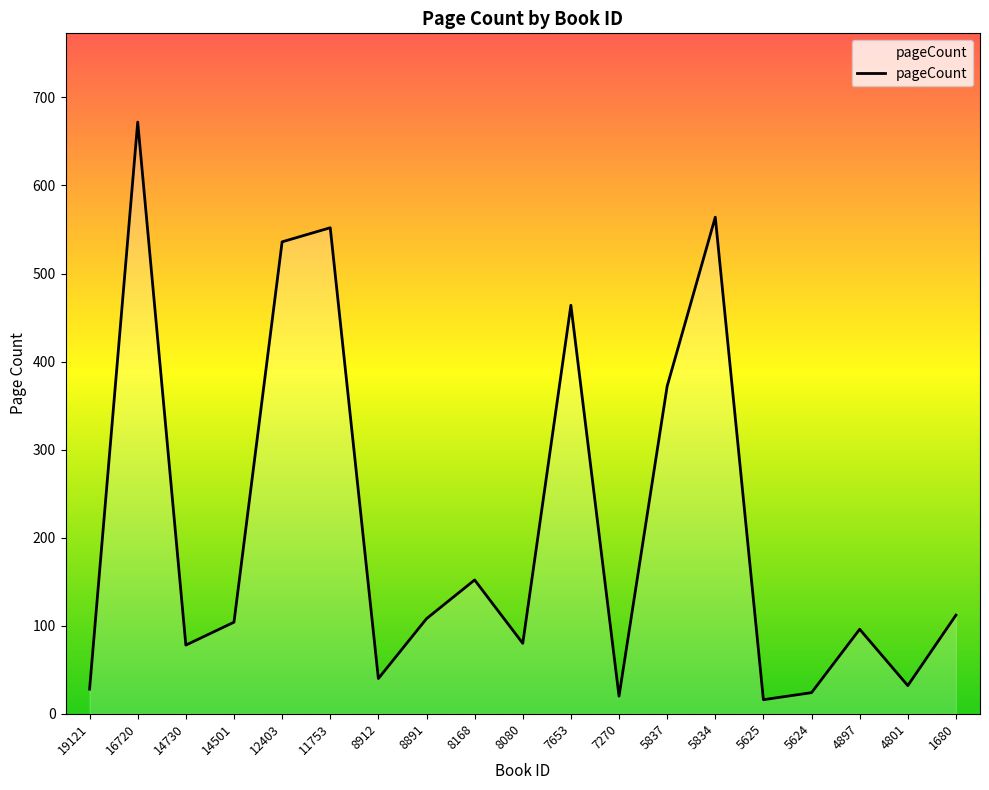

True or false: the data shows 56 at 1680.

False